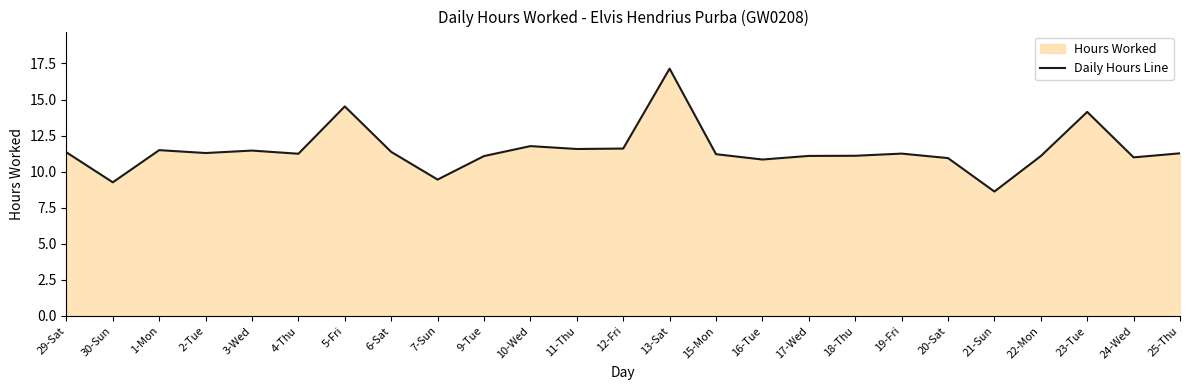

List the labels in order of value, largest first.

13-Sat, 5-Fri, 23-Tue, 10-Wed, 12-Fri, 11-Thu, 1-Mon, 3-Wed, 6-Sat, 29-Sat, 2-Tue, 25-Thu, 19-Fri, 4-Thu, 15-Mon, 18-Thu, 17-Wed, 9-Tue, 22-Mon, 24-Wed, 20-Sat, 16-Tue, 7-Sun, 30-Sun, 21-Sun